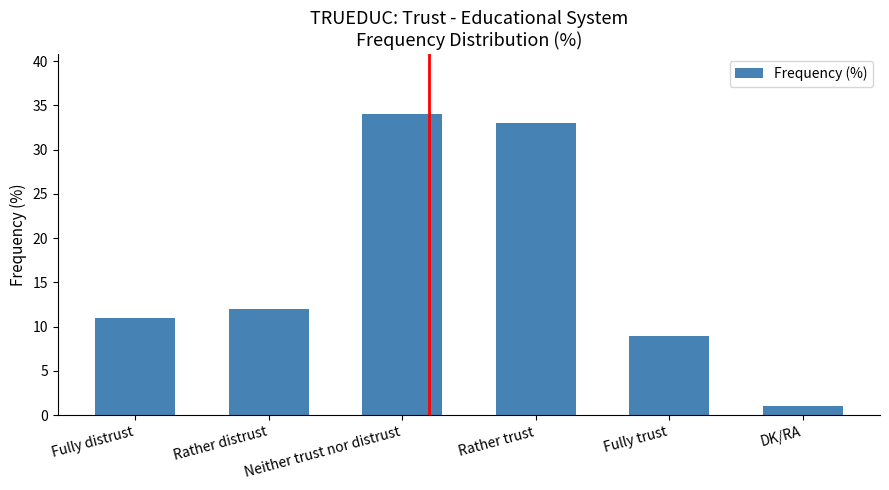

What is the label of the 5th bar from the right?

Rather distrust